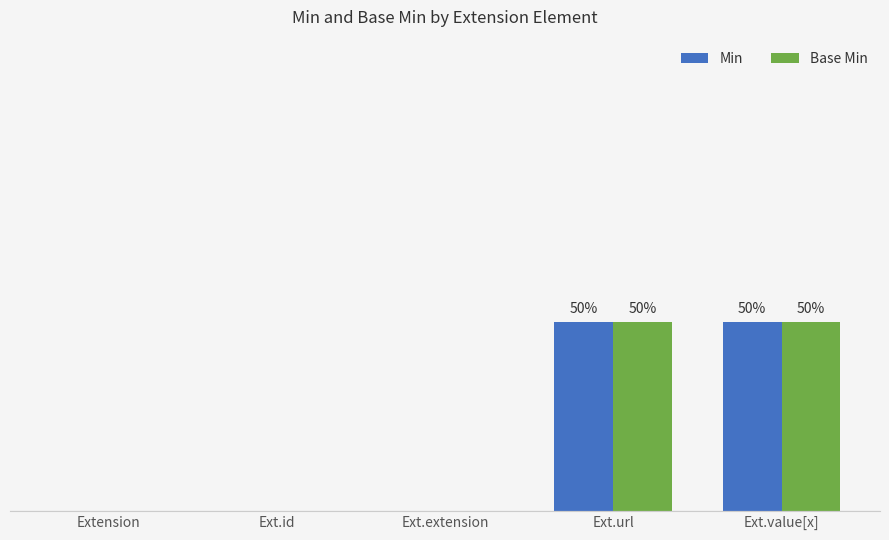

What is the greatest value displayed?

1